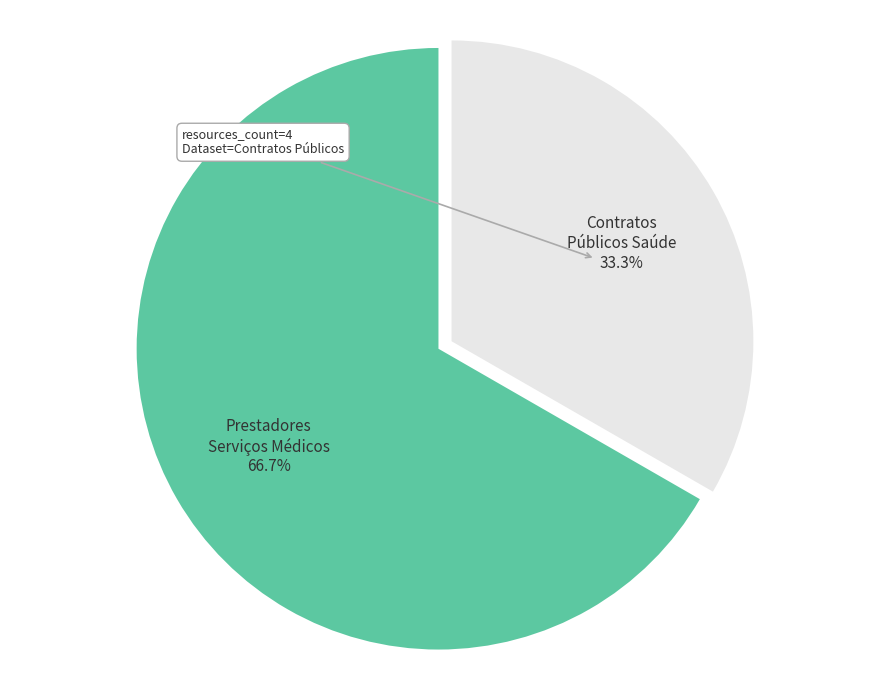

Count the number of slices in the pie.

2